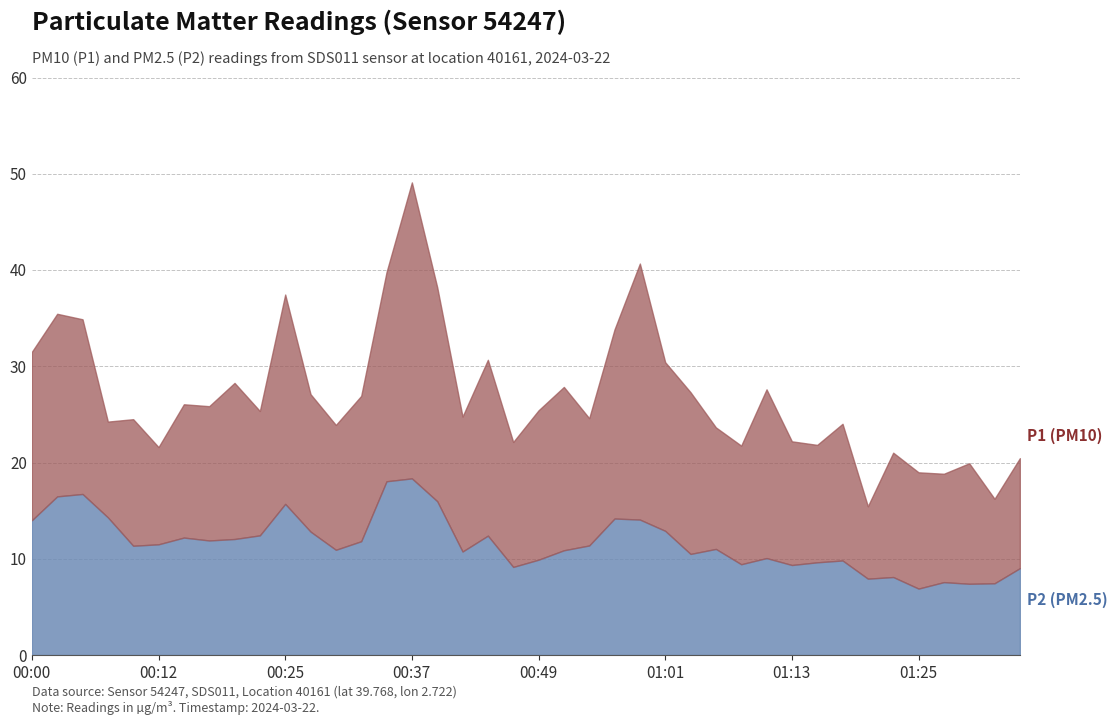

List the labels in order of P1 (PM10) value, smallest first.

01:21, 01:33, 01:28, 01:25, 01:30, 01:35, 01:23, 00:12, 01:08, 01:16, 00:46, 01:13, 01:06, 00:29, 01:18, 00:07, 00:10, 00:54, 00:42, 00:22, 00:49, 00:17, 00:15, 00:32, 00:27, 01:03, 01:11, 00:51, 00:20, 01:01, 00:44, 00:00, 00:56, 00:05, 00:03, 00:25, 00:39, 00:34, 00:59, 00:37